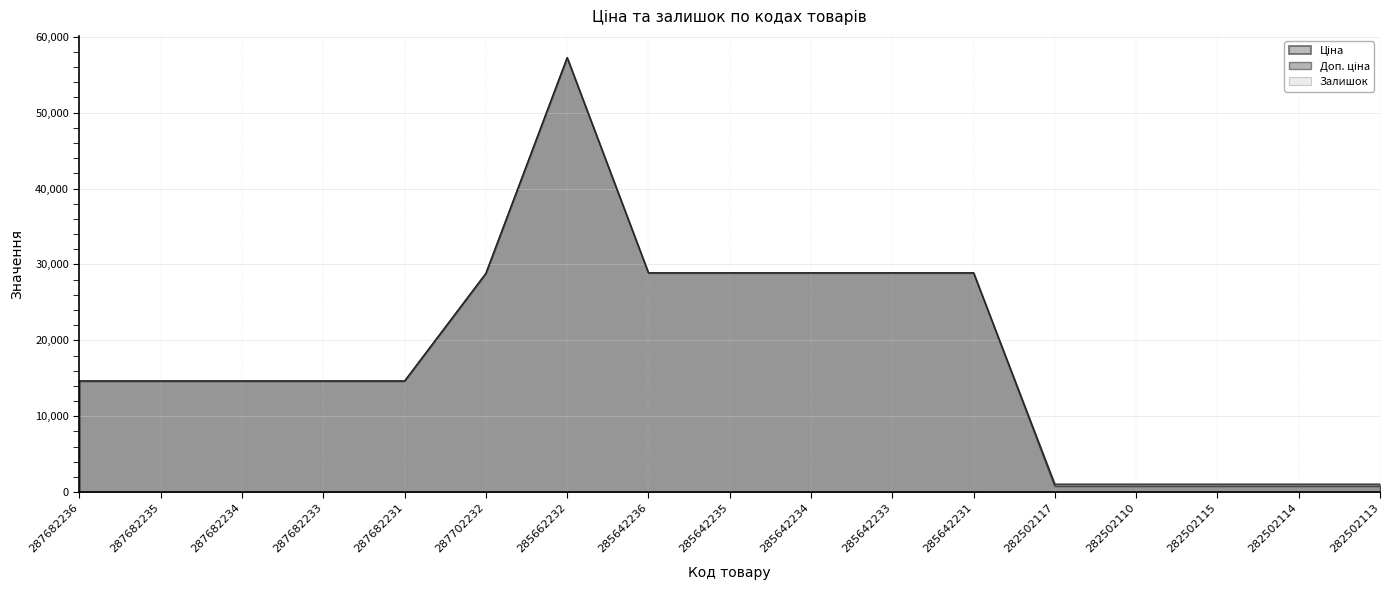

True or false: Ціна and Залишок cross at least once.

False